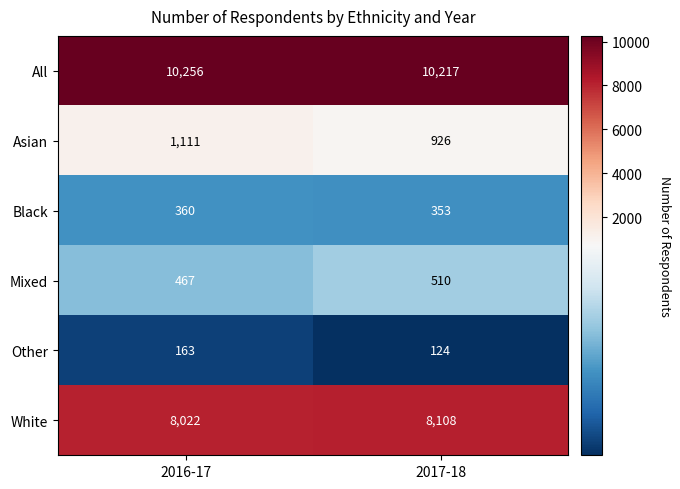

What is the minimum value shown in the chart?

124